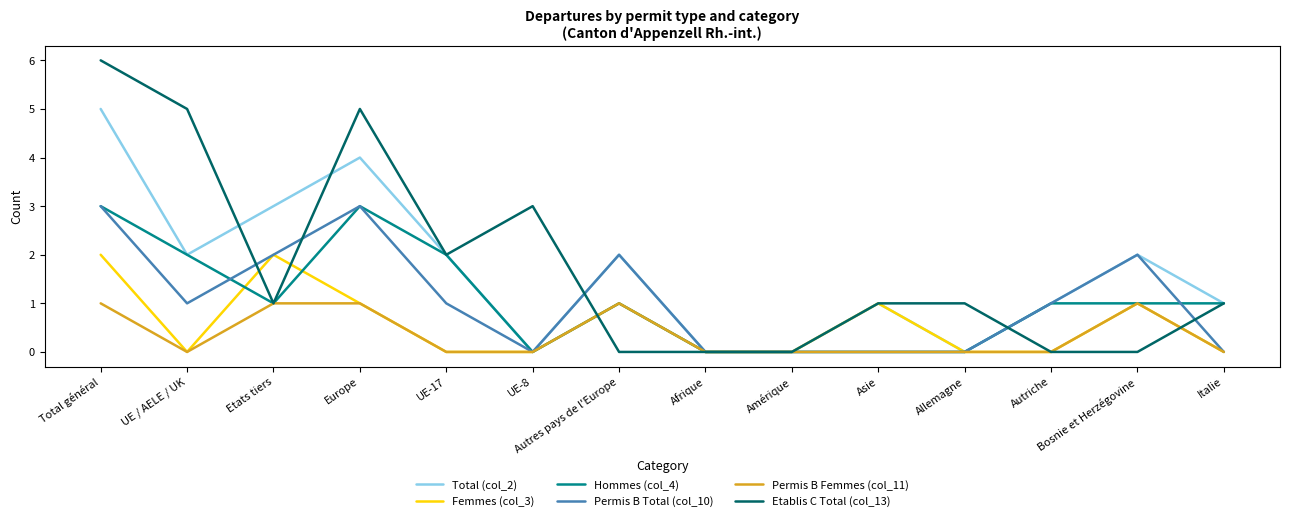

Is this an area chart (filled region under the line)?

No